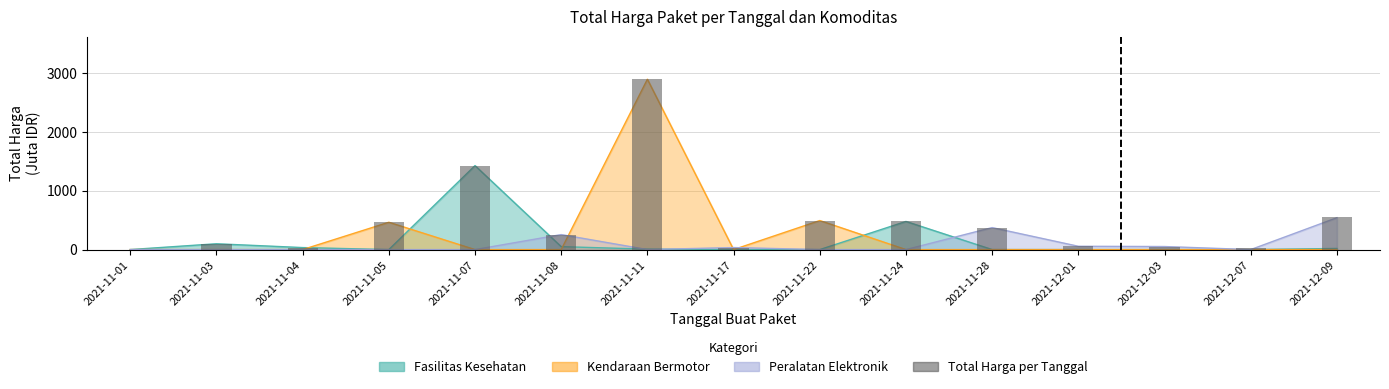

What is the minimum value shown in the chart?

0.3